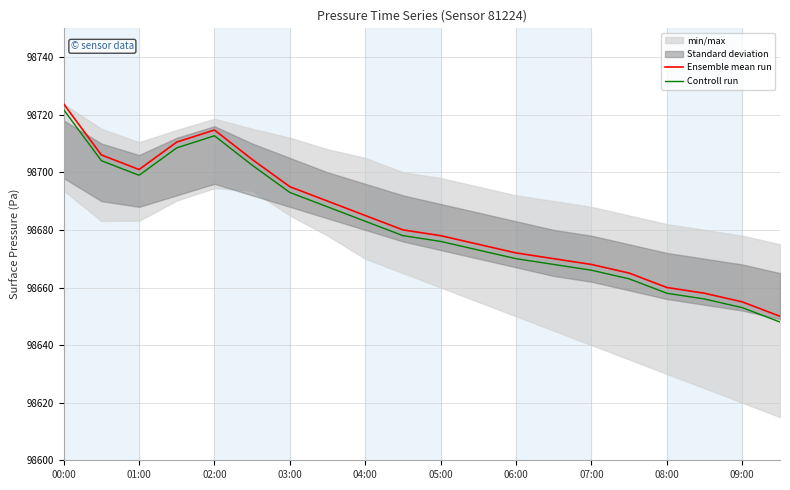

What is the value of the Ensemble mean run point at the 10th from the left?

98680.0